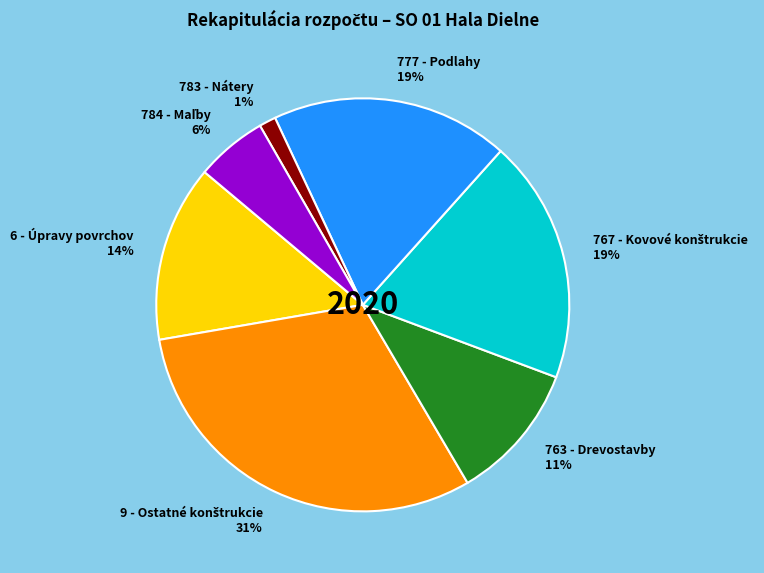

What percentage is the 777 - Podlahy slice, to the nearest percent?

19%